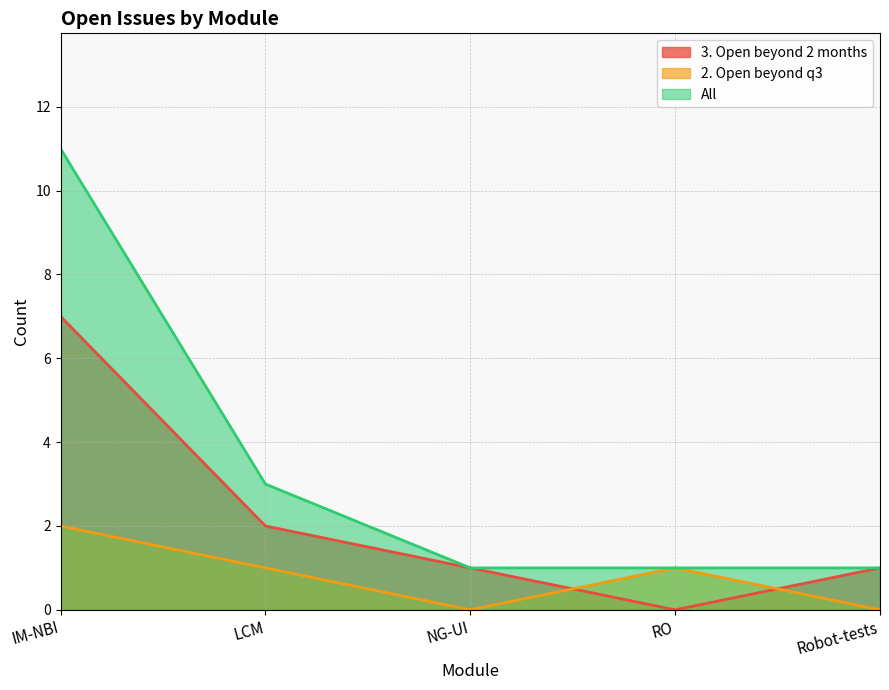

What is the lowest value of the All series?

1